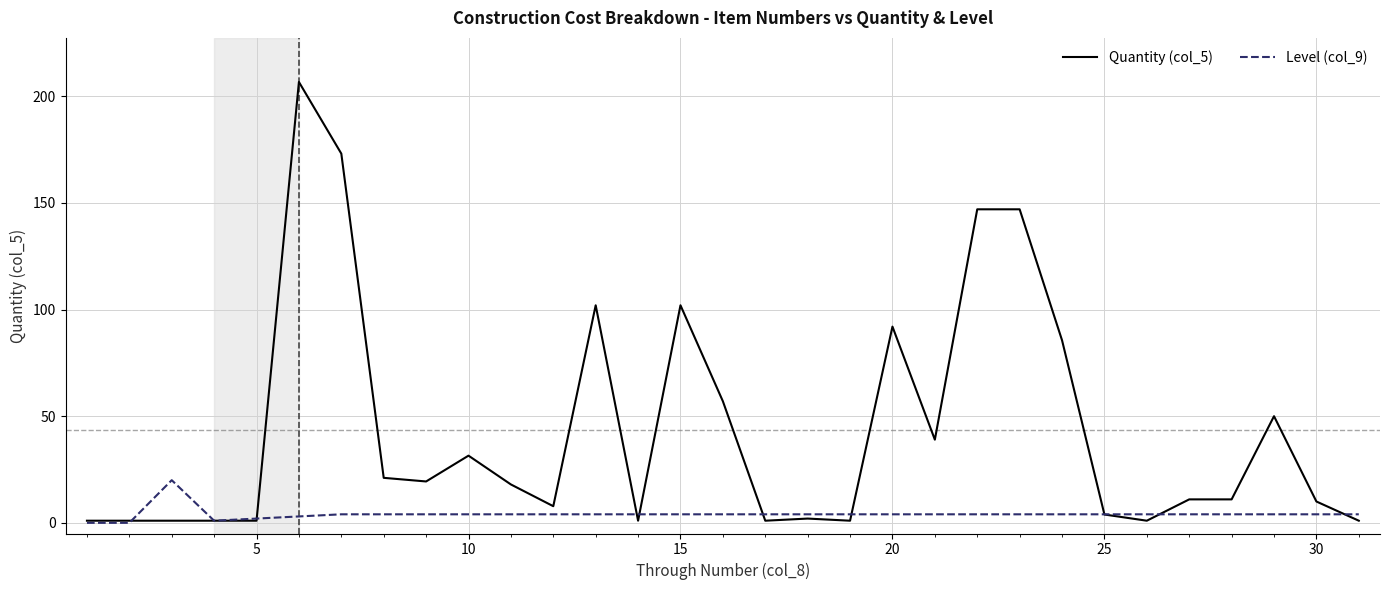

Rank the series by their maximum value, from highest to lowest.

Quantity (col_5), Level (col_9)